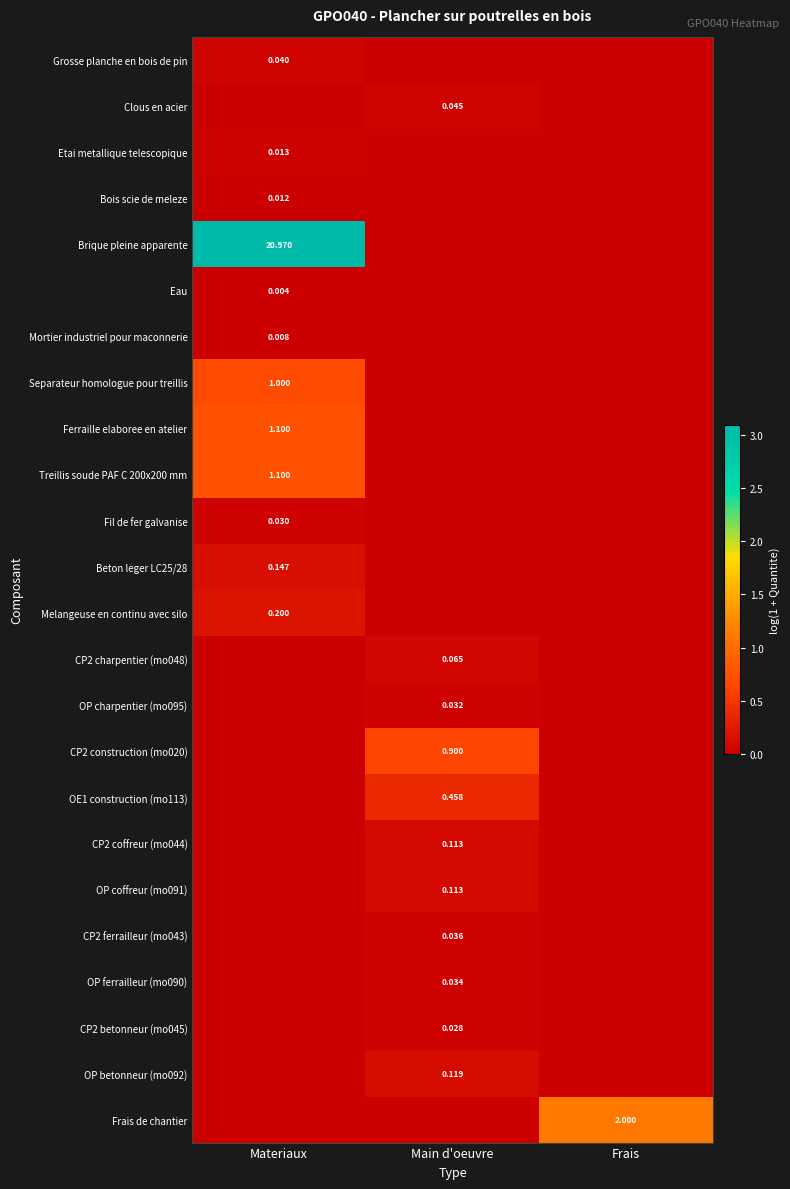

How many series are shown in this chart?

24